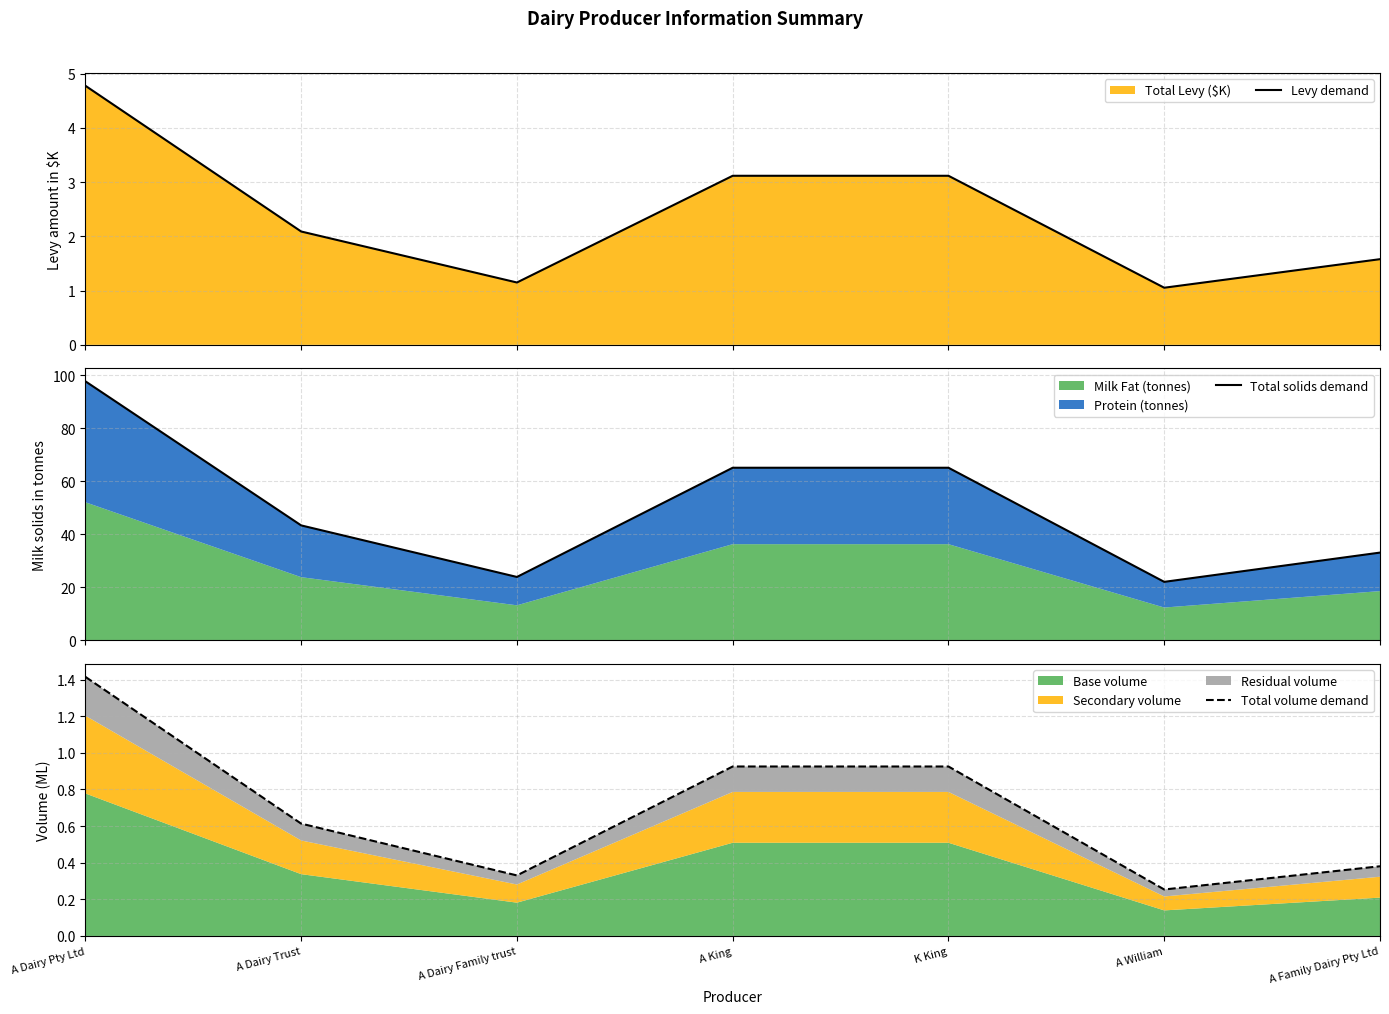

At K King, list the series in order from smallest to largest.

Total volume demand, Levy demand, Total solids demand